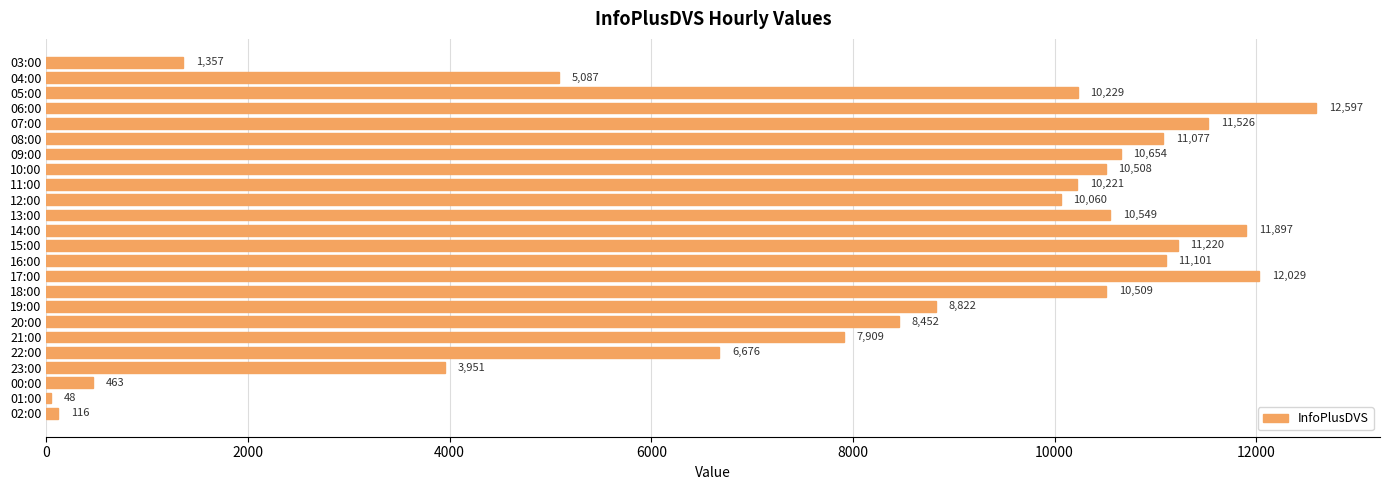

What is the sum of all values?

197058